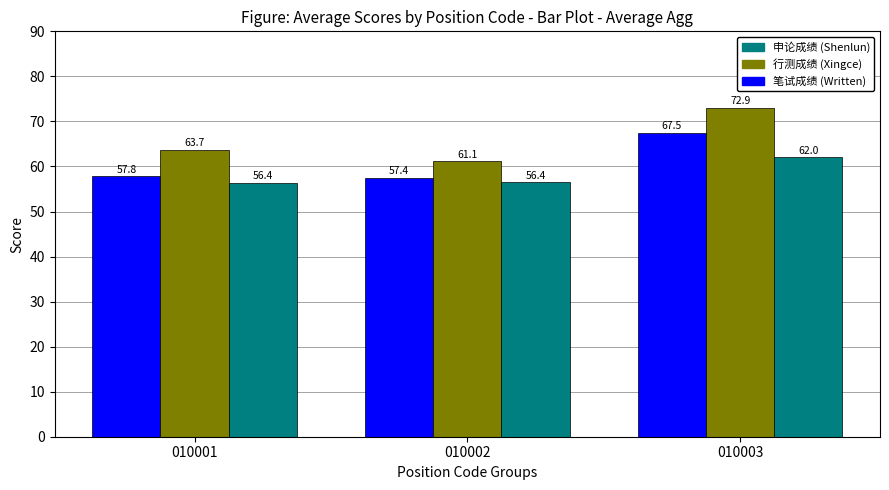

How many bars are there in total?

9